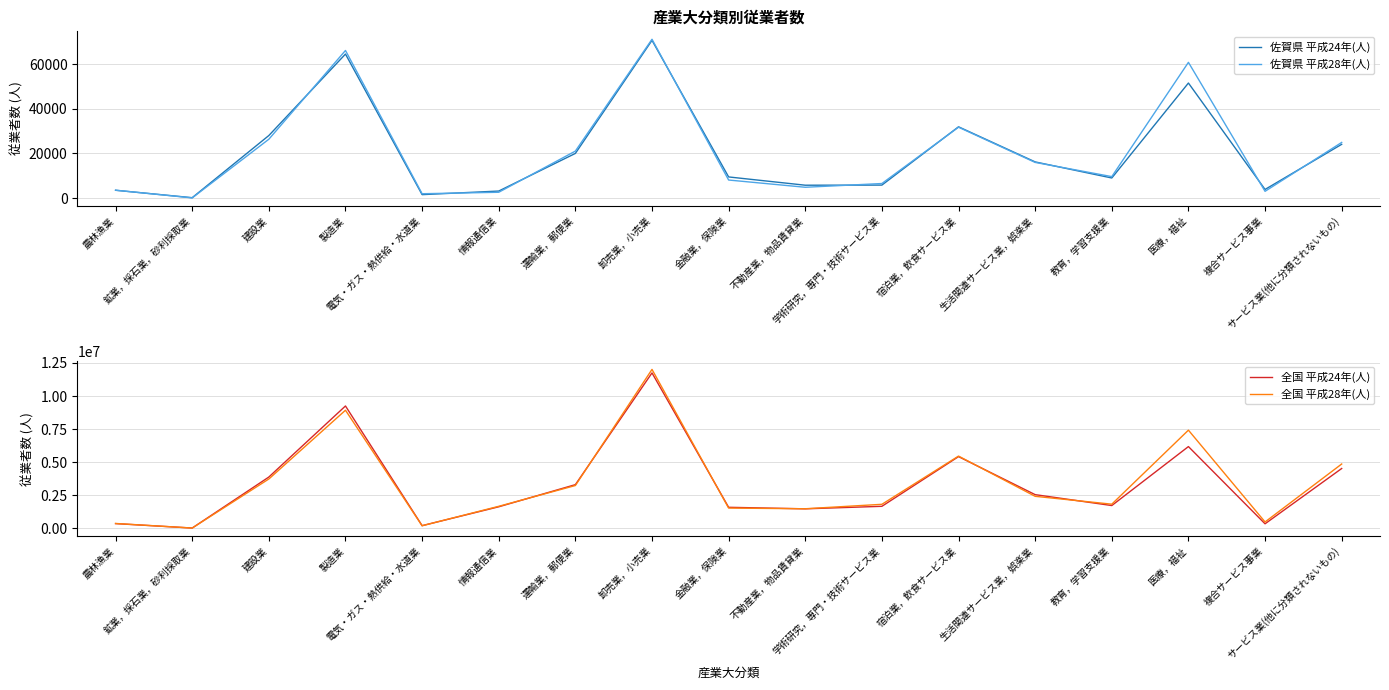

Reading right to left, extract all data points from this chart.

佐賀県 平成24年(人): 24113	3882	51588	9016	16227	31964	5831	5781	9489	70731	20031	3162	1553	64576	28052	185	3513
佐賀県 平成28年(人): 24958	3041	60859	9637	15999	31788	6537	4858	8104	71208	21077	2618	1961	66182	26393	89	3544
全国 平成24年(人): 4521755	342426	6178938	1721559	2545797	5420832	1663790	1473840	1589449	11746468	3301682	1627310	201426	9247717	3876621	21427	356215
全国 平成28年(人): 4862054	480172	7419831	1824961	2419128	5460685	1815209	1479307	1530071	12012080	3235442	1663836	194036	8925749	3728873	21269	366949